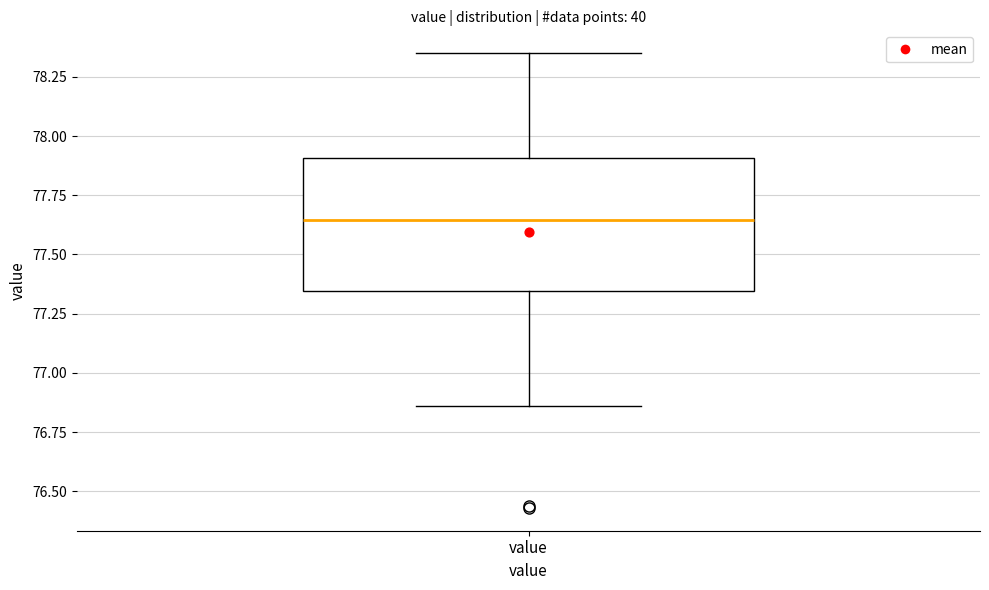

Where is the upper edge of the box for value on the y-axis? The values are not printed on the chart, so give them approximately, as read against the axis.

77.90